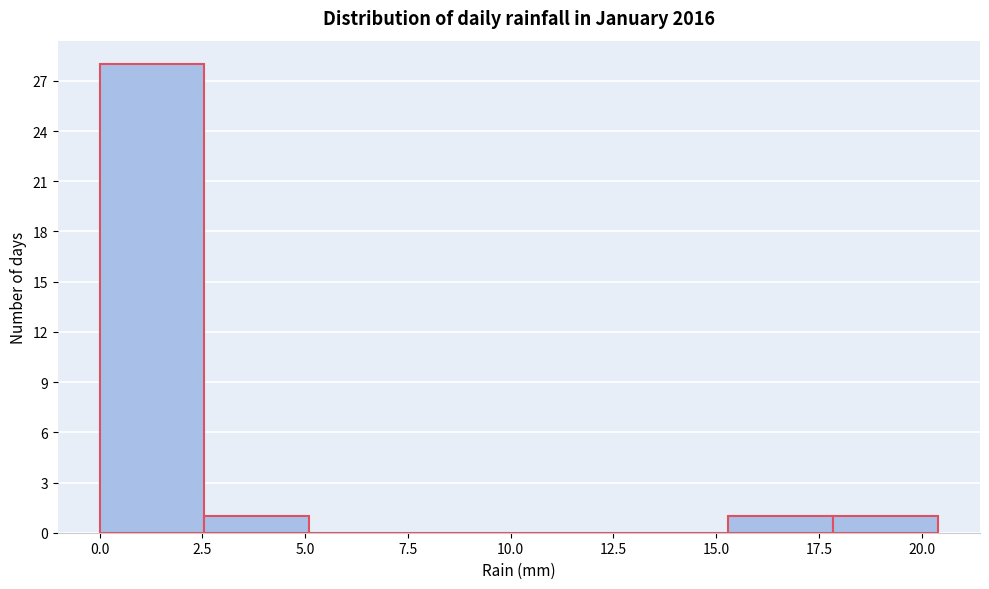

Over which range of the x-axis is the bar tallest?

0.00 to 2.55